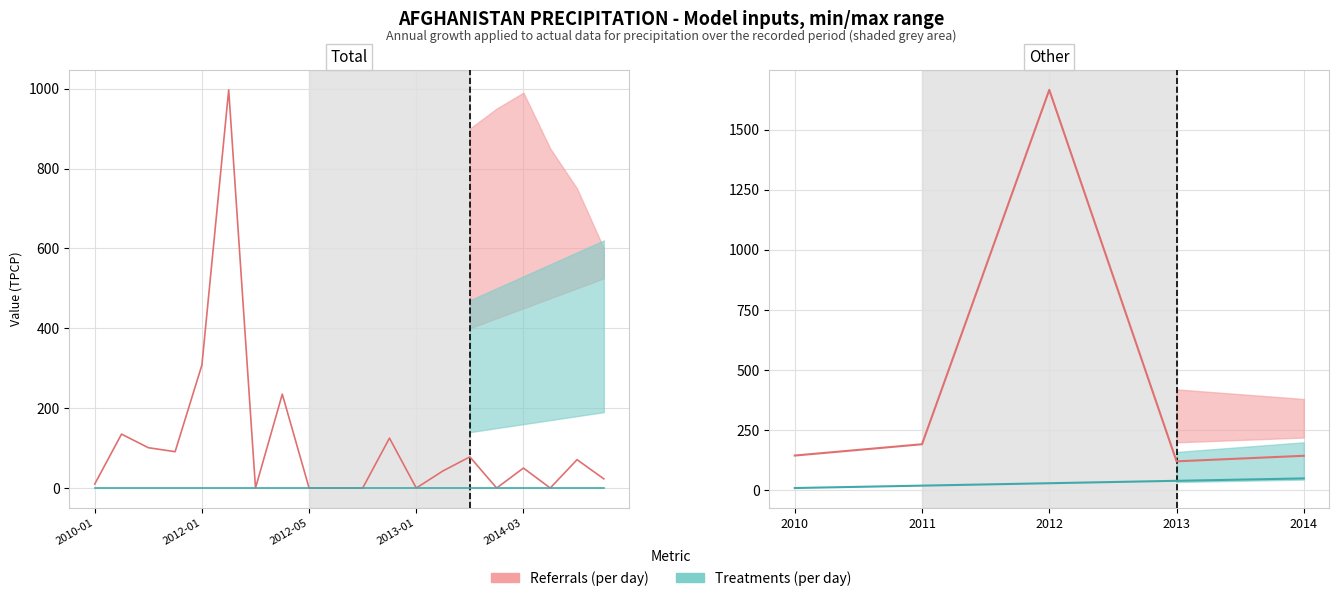

Which series changed the most between 2010 and 2011?

Referrals (per day)